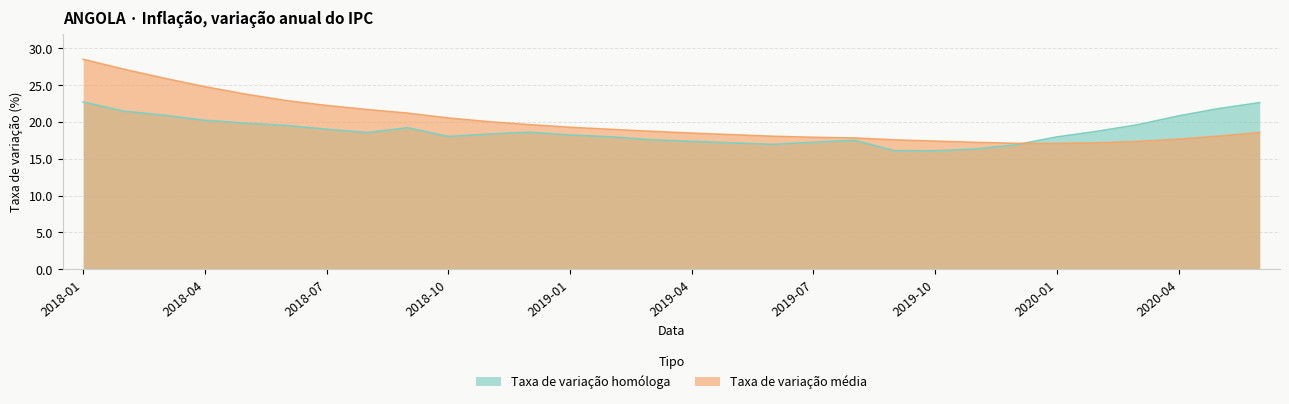

Reading left to right, extract all data points from this chart.

Taxa de variação homóloga: 2018-01=22.7	2018-02=21.5	2018-03=20.9	2018-04=20.2	2018-05=19.8	2018-06=19.5	2018-07=19.0	2018-08=18.6	2018-09=19.2	2018-10=18.0	2018-11=18.4	2018-12=18.6	2019-01=18.2	2019-02=18.0	2019-03=17.6	2019-04=17.4	2019-05=17.1	2019-06=16.9	2019-07=17.2	2019-08=17.5	2019-09=16.1	2019-10=16.1	2019-11=16.3	2019-12=16.9	2020-01=18.0	2020-02=18.7	2020-03=19.6	2020-04=20.8	2020-05=21.8	2020-06=22.6
Taxa de variação média: 2018-01=28.5	2018-02=27.2	2018-03=25.9	2018-04=24.8	2018-05=23.8	2018-06=22.9	2018-07=22.2	2018-08=21.7	2018-09=21.2	2018-10=20.5	2018-11=20.0	2018-12=19.6	2019-01=19.3	2019-02=19.0	2019-03=18.7	2019-04=18.5	2019-05=18.3	2019-06=18.1	2019-07=17.9	2019-08=17.8	2019-09=17.6	2019-10=17.4	2019-11=17.2	2019-12=17.1	2020-01=17.1	2020-02=17.2	2020-03=17.4	2020-04=17.7	2020-05=18.1	2020-06=18.6